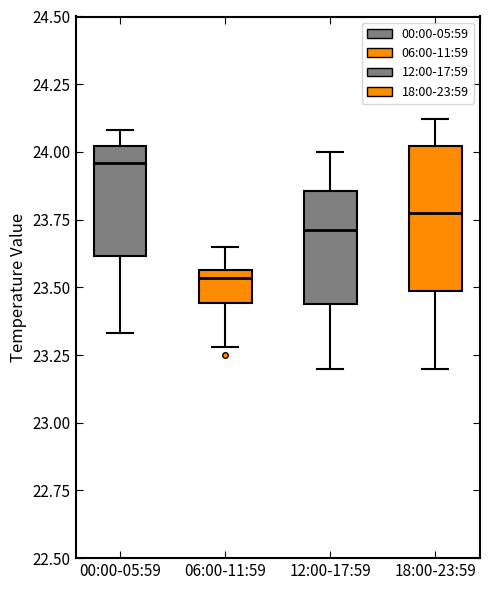

Where does the upper whisker of the box for 00:00-05:59 end on the y-axis? The values are not printed on the chart, so give them approximately, as read against the axis.

24.10